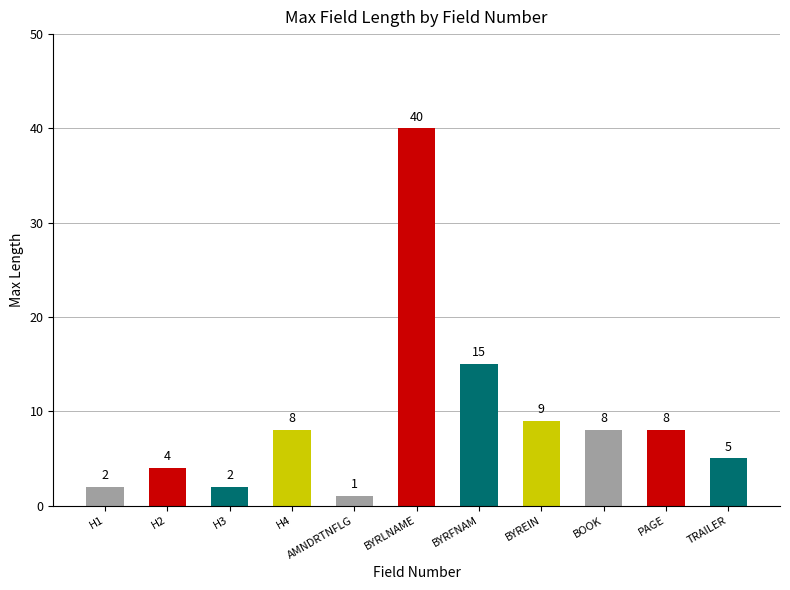

Reading left to right, extract all data points from this chart.

2	4	2	8	1	40	15	9	8	8	5